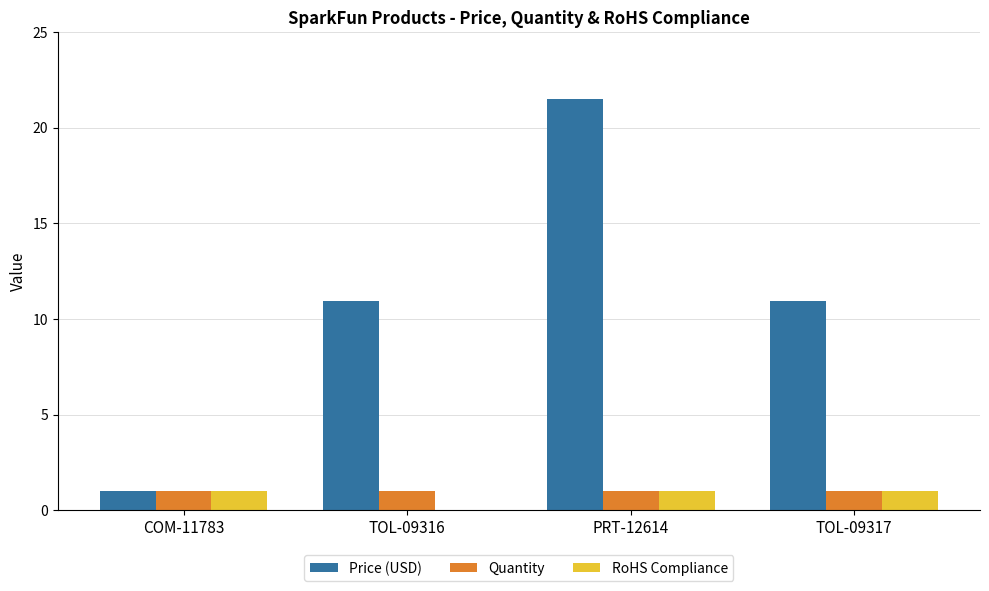

What is the sum of the Quantity values at COM-11783 and TOL-09317?

2.0